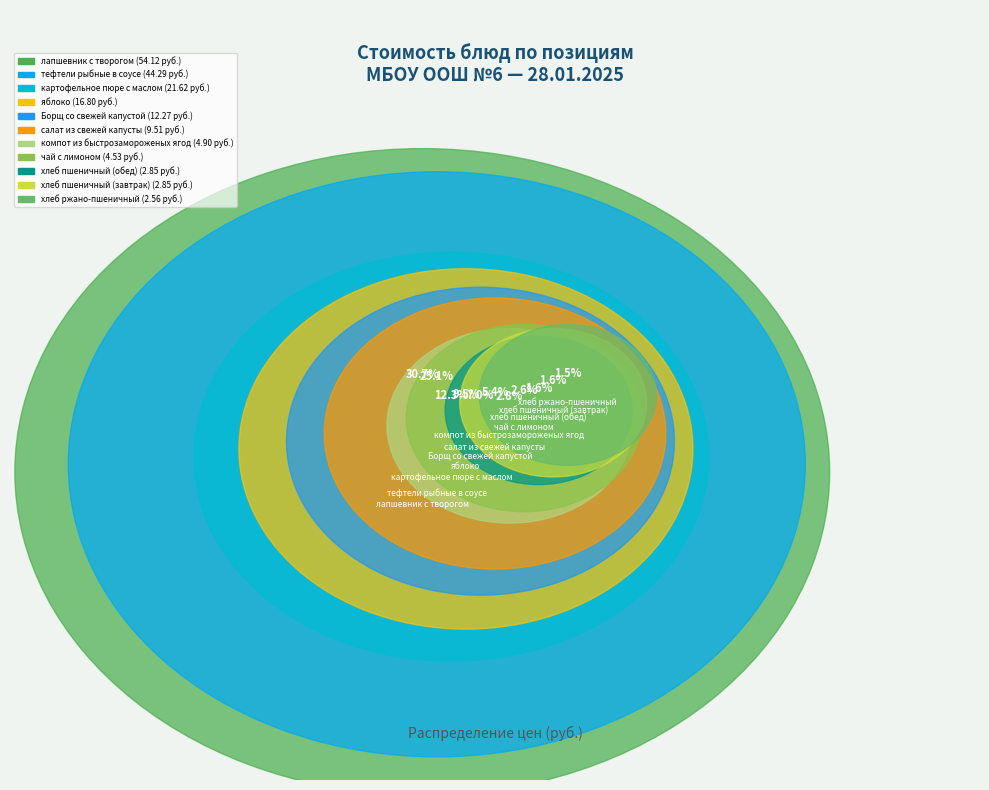

What is the largest slice in the pie chart?

лапшевник с творогом